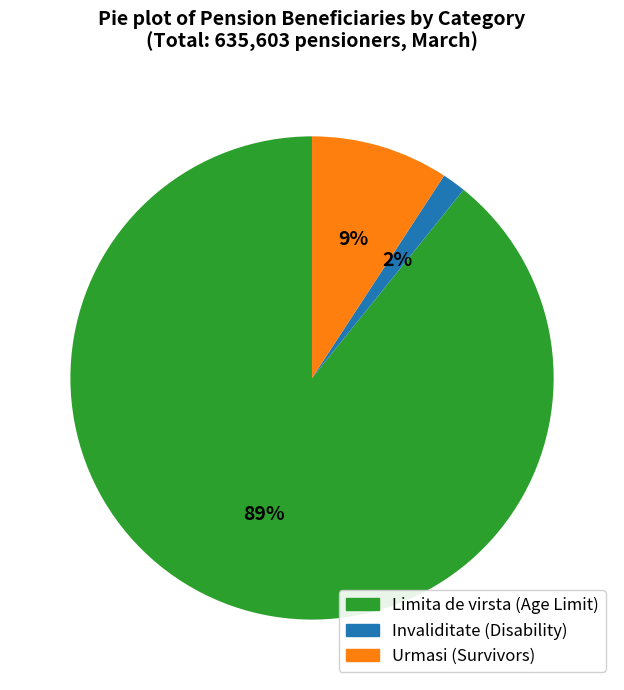

Which category has the smallest portion of the pie?

Invaliditate